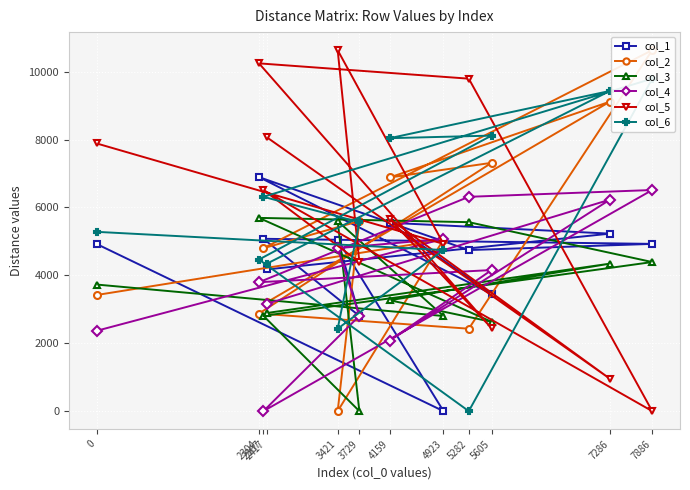

Reading left to right, list all the values displayed in this chart.

col_1: 4923	0	5054	2802	5077	4927	4745	6894	3455	5549	5229	4175
col_2: 3421	5054	0	5598	4800	10634	2428	2874	7315	6883	9118	3208
col_3: 3729	2802	5598	0	2806	4392	5567	5693	2632	3266	4345	2891
col_4: 2367	5077	4800	2806	0	6514	6314	3798	4156	2079	6231	3163
col_5: 7886	4927	10634	4392	6514	0	9794	10245	2444	5666	953	8065
col_6: 5282	4745	2428	5567	6314	9794	0	4466	8117	8041	9433	4346